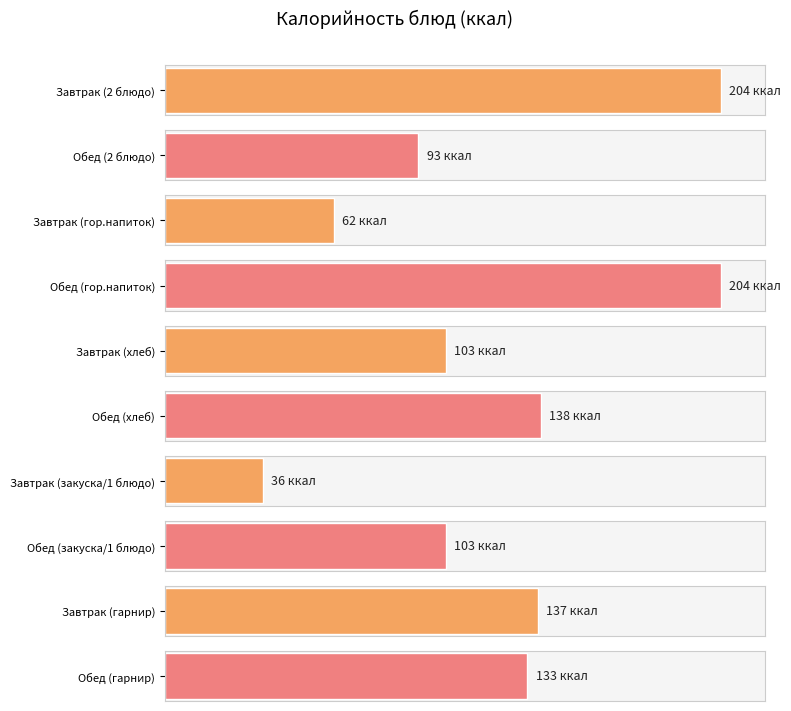

What is the maximum value for Завтрак?

204